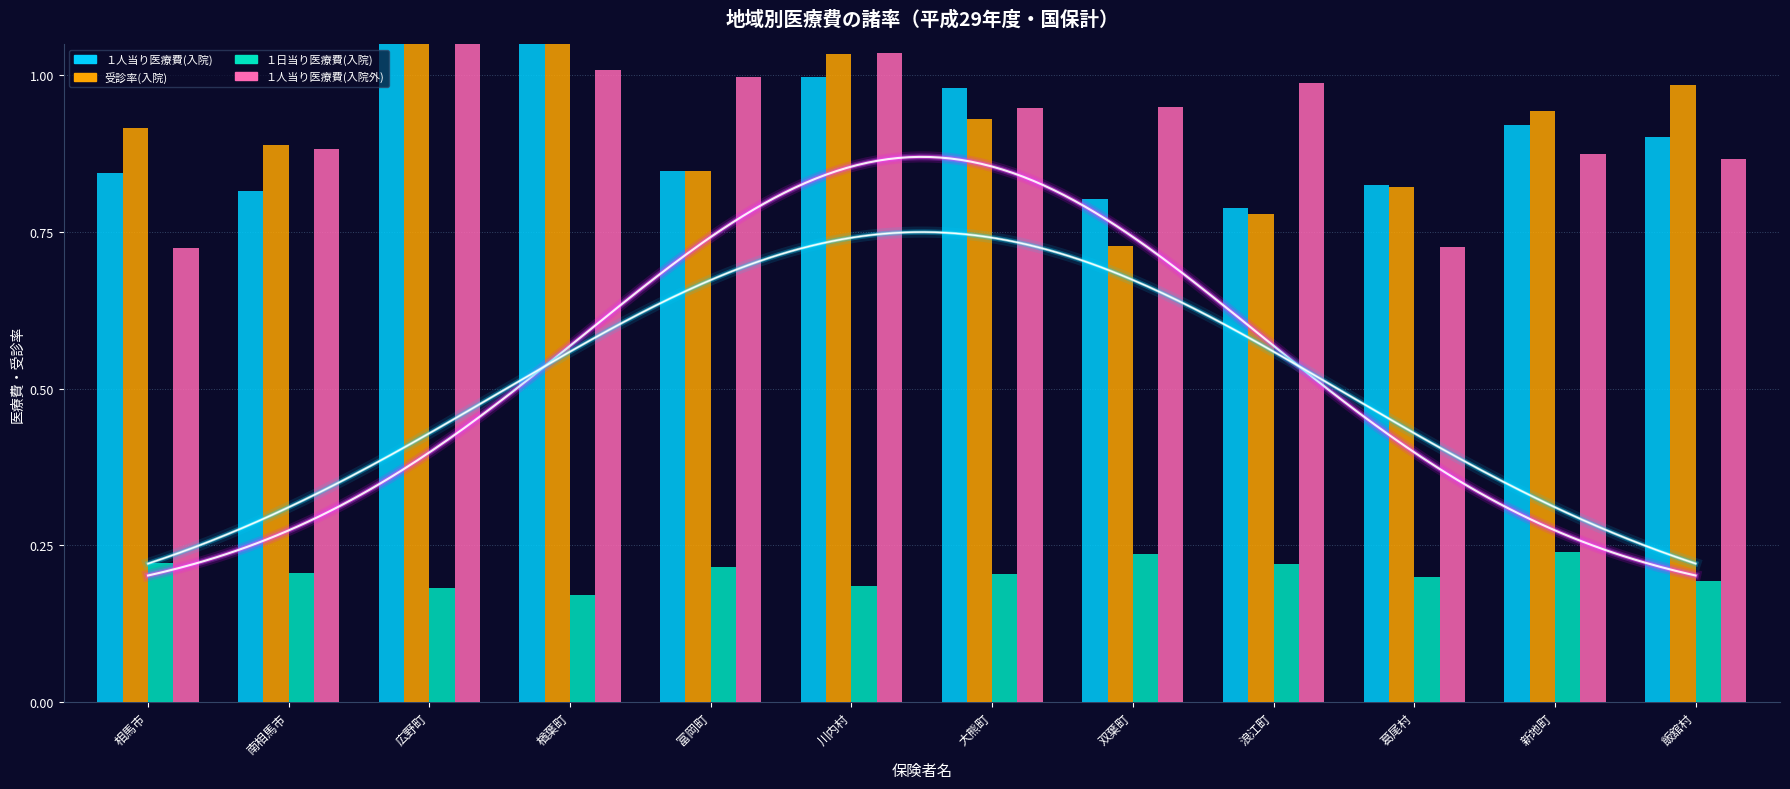

Rank the series by their maximum value, from lowest to highest.

１日当り医療費(入院), １人当り医療費(入院外), 受診率(入院), １人当り医療費(入院)